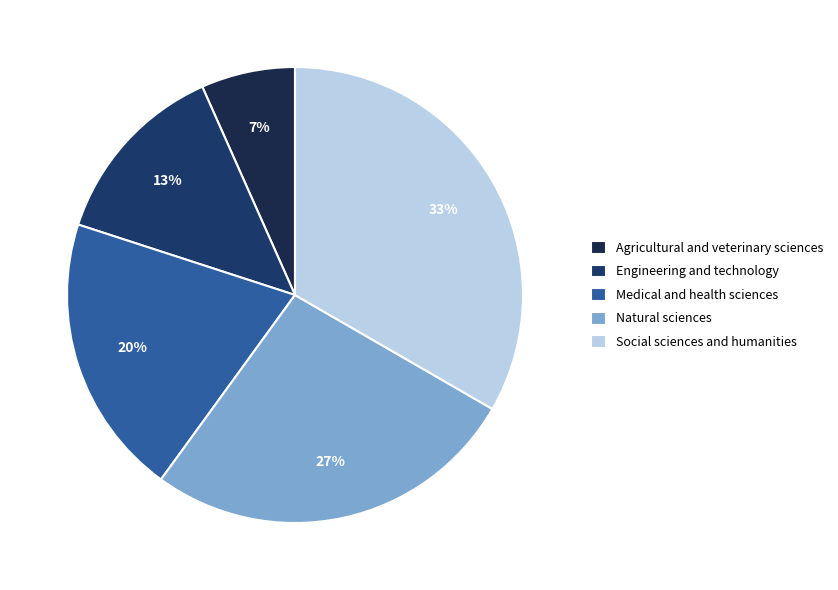

Rank the categories by value from lowest to highest.

Agricultural and veterinary sciences, Engineering and technology, Medical and health sciences, Natural sciences, Social sciences and humanities